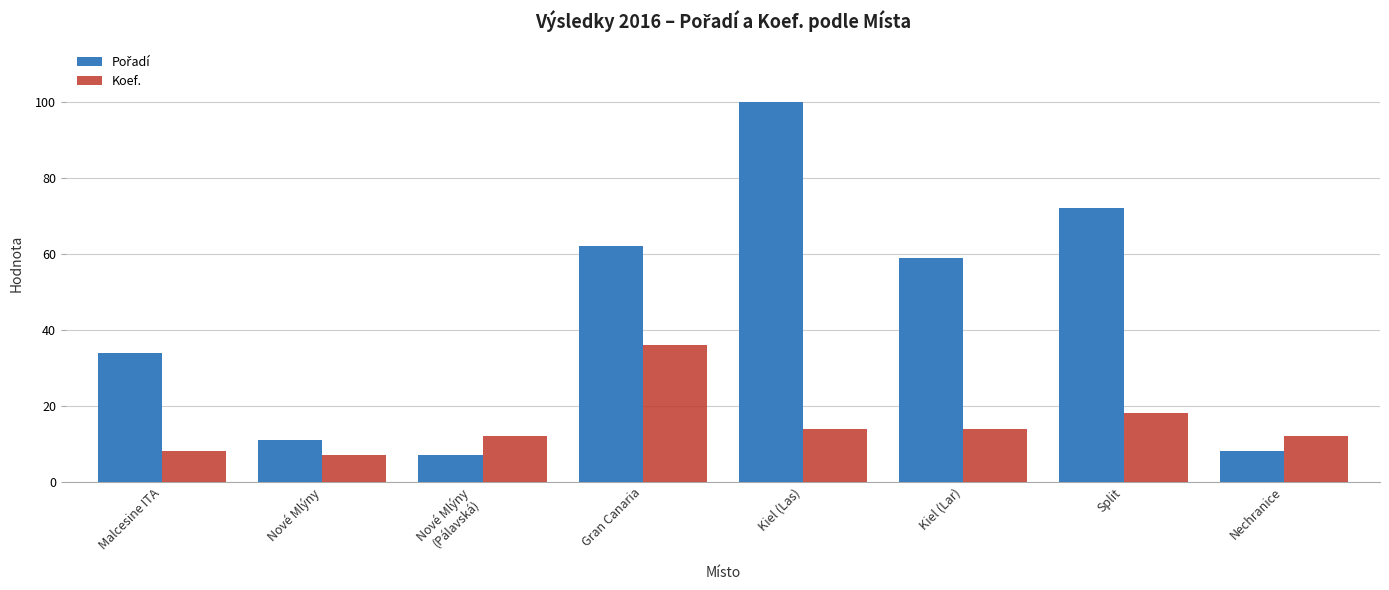

Is it true that Koef. equals 22 at Kiel (Las)?

False